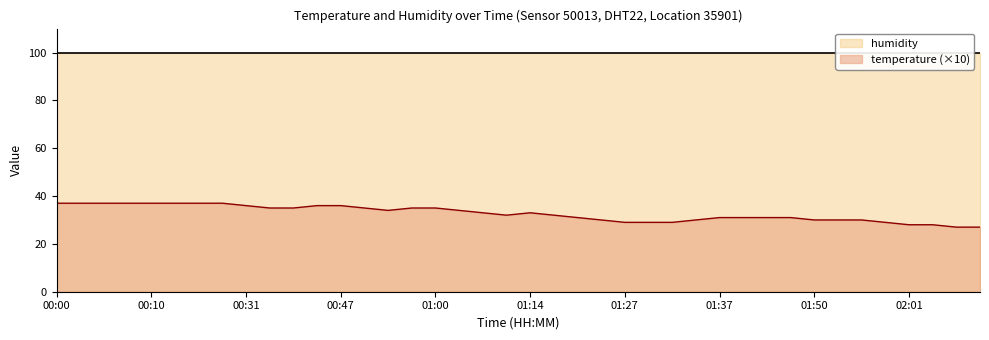

What is the change in value from 00:13 to 00:57?

-2